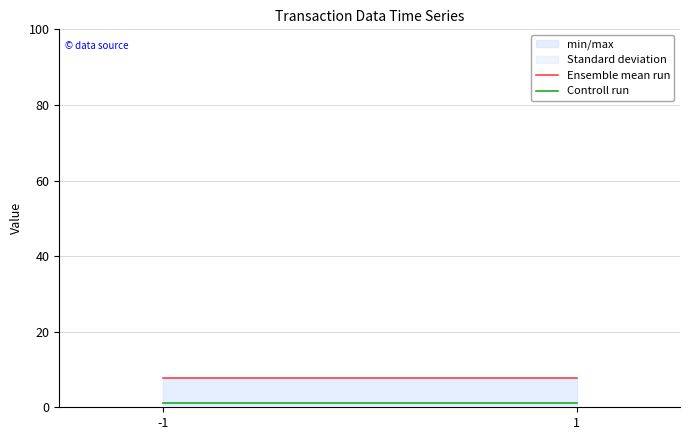

At how many categories does at least one series exceed 3?

2